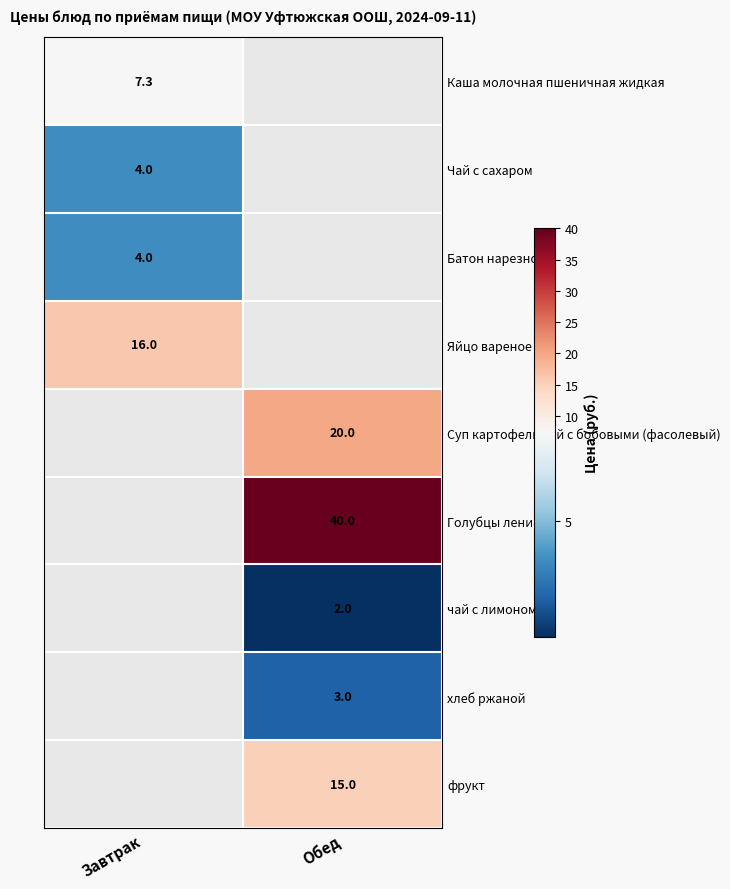

Is it true that Батон нарезной equals 4.0 at Завтрак?

True